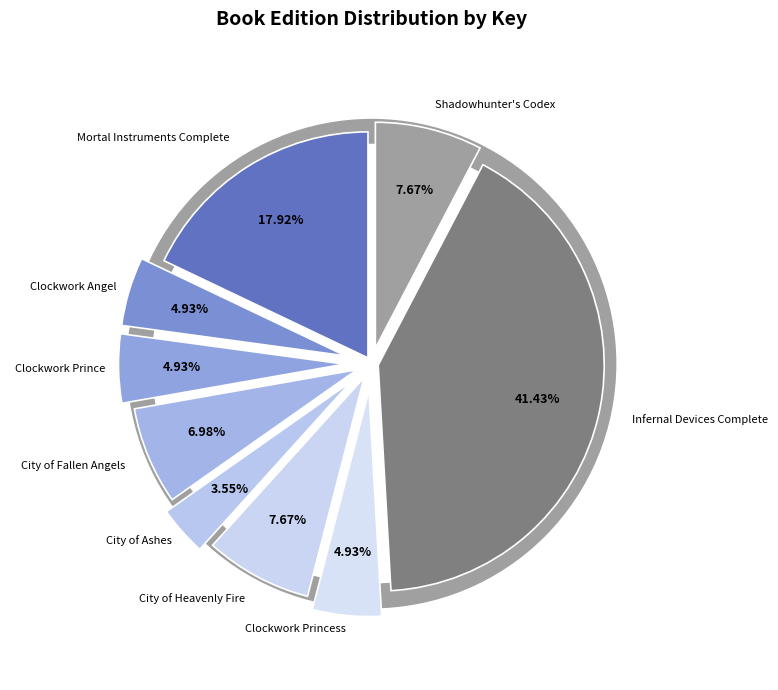

Count the number of slices in the pie.

9